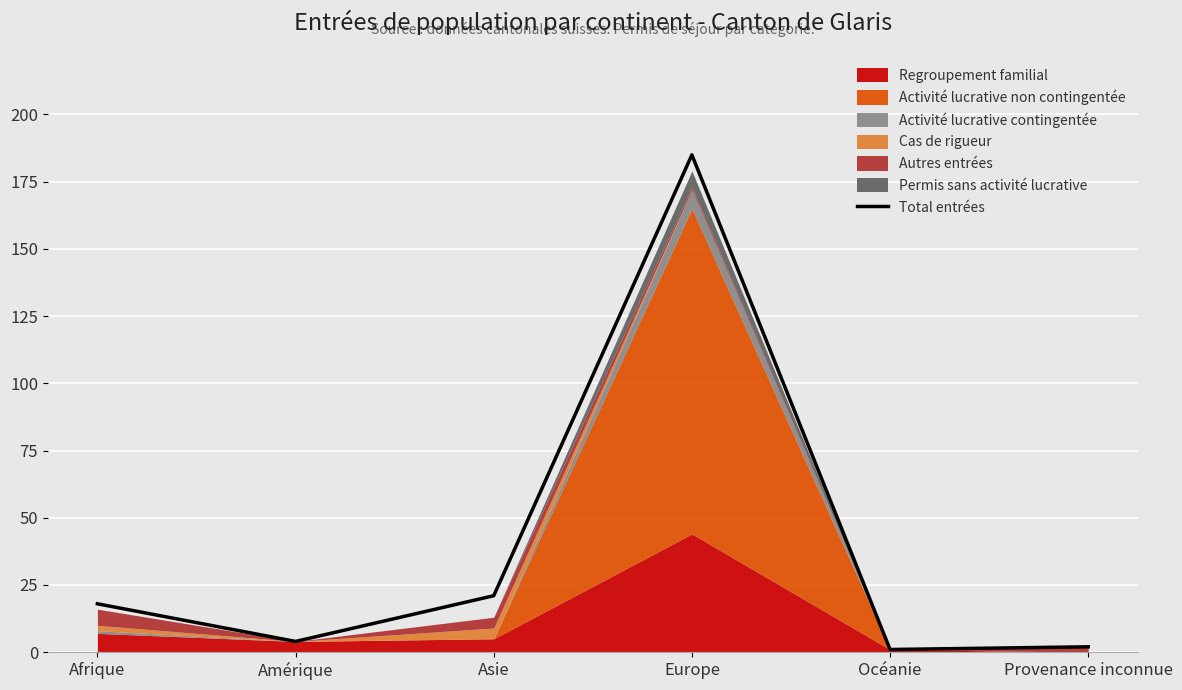

The value at Océanie is 2. True or false?

False